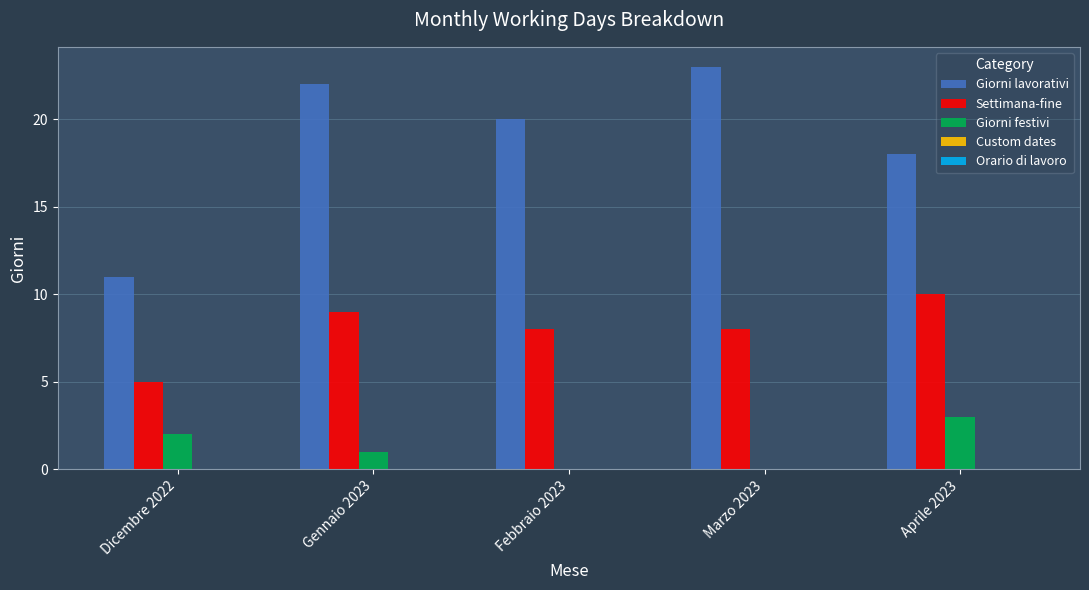

Which series changed the most between Dicembre 2022 and Gennaio 2023?

Giorni lavorativi